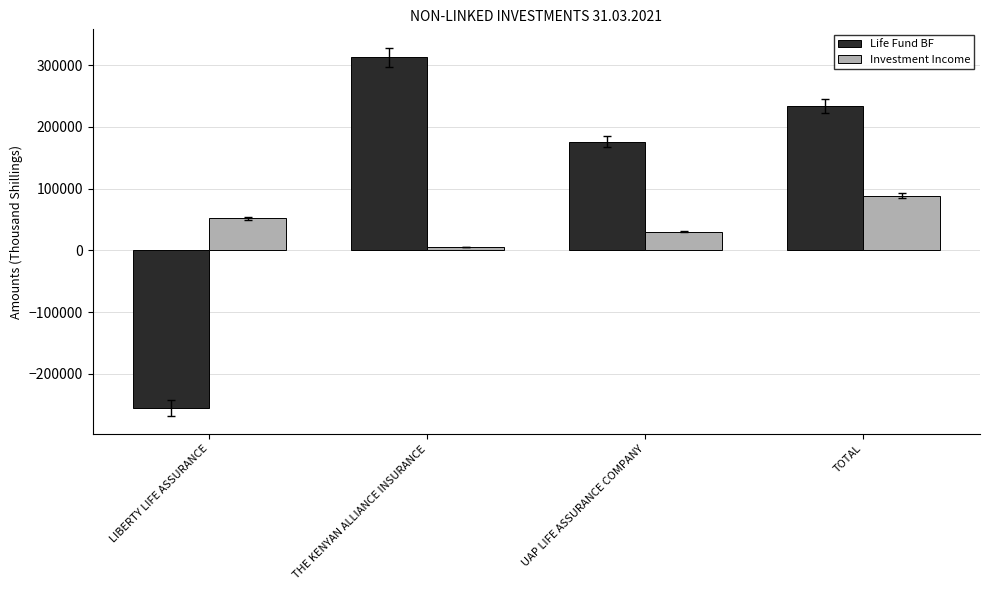

Reading left to right, extract all data points from this chart.

Life Fund BF: LIBERTY LIFE ASSURANCE=-254776	THE KENYAN ALLIANCE INSURANCE=312703	UAP LIFE ASSURANCE COMPANY=175966	TOTAL=233893
Investment Income: LIBERTY LIFE ASSURANCE=52248	THE KENYAN ALLIANCE INSURANCE=5925	UAP LIFE ASSURANCE COMPANY=30601	TOTAL=88774